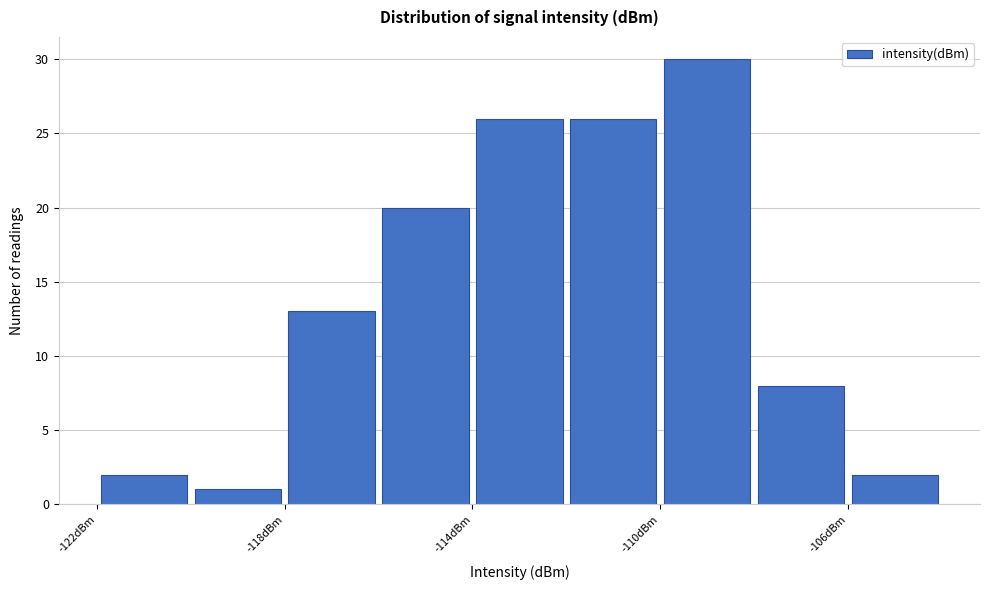

Which range on the x-axis has the tallest bar?

-110 to -108